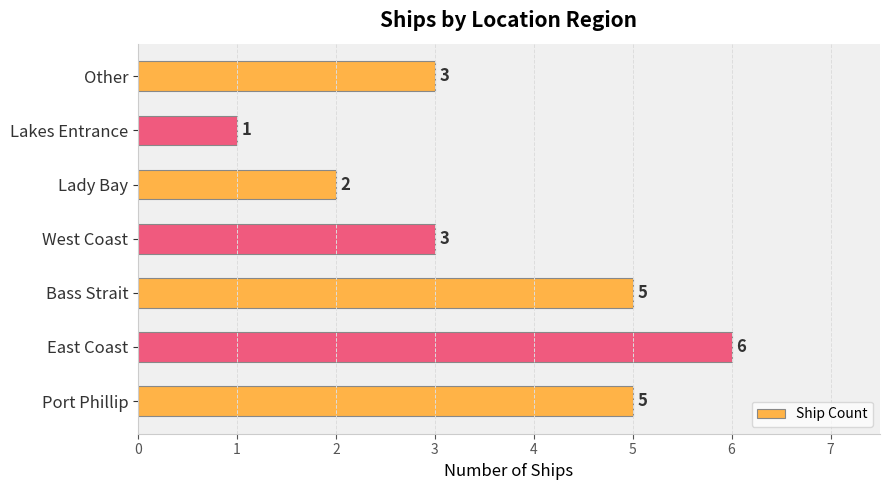

How many distinct data groups are displayed?

1